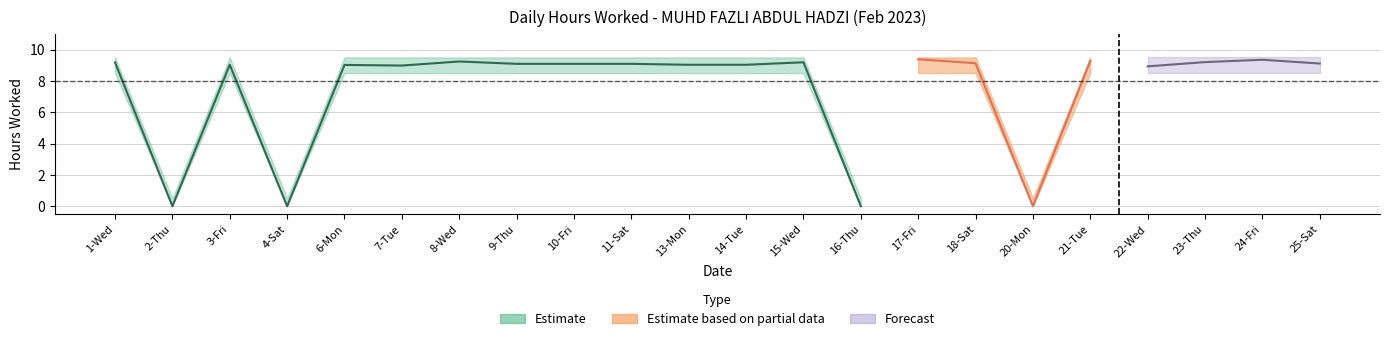

Reading right to left, what are all the values shown in this chart?

Low (hours worked): 9.1	9.3	9.2	8.9	9.3	0.0	9.1	9.4	0.0	9.2	9.0	9.0	9.1	9.1	9.1	9.2	9.0	9.0	0.0	9.0	0.0	9.2
Lower bound: 8.5	8.5	8.5	8.5	8.5	0.0	8.5	8.5	0.0	8.5	8.5	8.5	8.5	8.5	8.5	8.5	8.5	8.5	0.0	8.5	0.0	8.5
Upper bound: 9.5	9.5	9.5	9.5	9.5	0.5	9.5	9.5	0.5	9.5	9.5	9.5	9.5	9.5	9.5	9.5	9.5	9.5	0.5	9.5	0.5	9.5